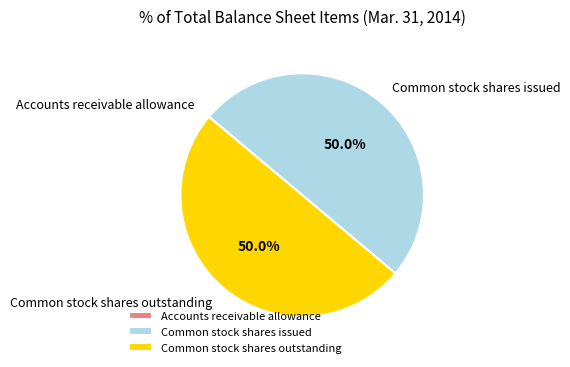

What portion of the pie excludes Common stock shares issued?

50.0%